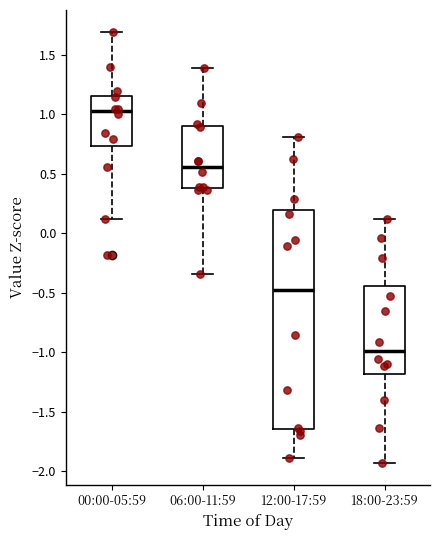

Reading left to right, transcribe this box plot: for each box, give where its median line is, the range the box spans, and where its two whiskers end, as read against the y-axis. The values are not printed on the chart, so give them approximately, as read against the axis.

00:00-05:59: median 1.00, box 0.75 to 1.15, whiskers 0.10 to 1.70
06:00-11:59: median 0.55, box 0.40 to 0.90, whiskers -0.35 to 1.40
12:00-17:59: median -0.50, box -1.65 to 0.20, whiskers -1.90 to 0.80
18:00-23:59: median -1.00, box -1.20 to -0.45, whiskers -1.95 to 0.10